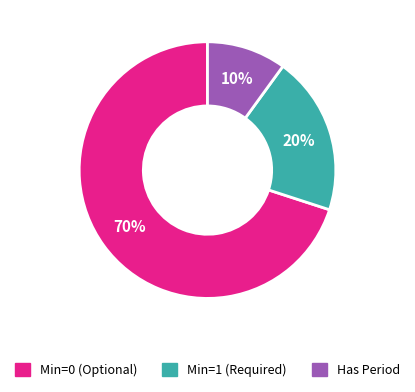

How many slices are in this pie chart?

3